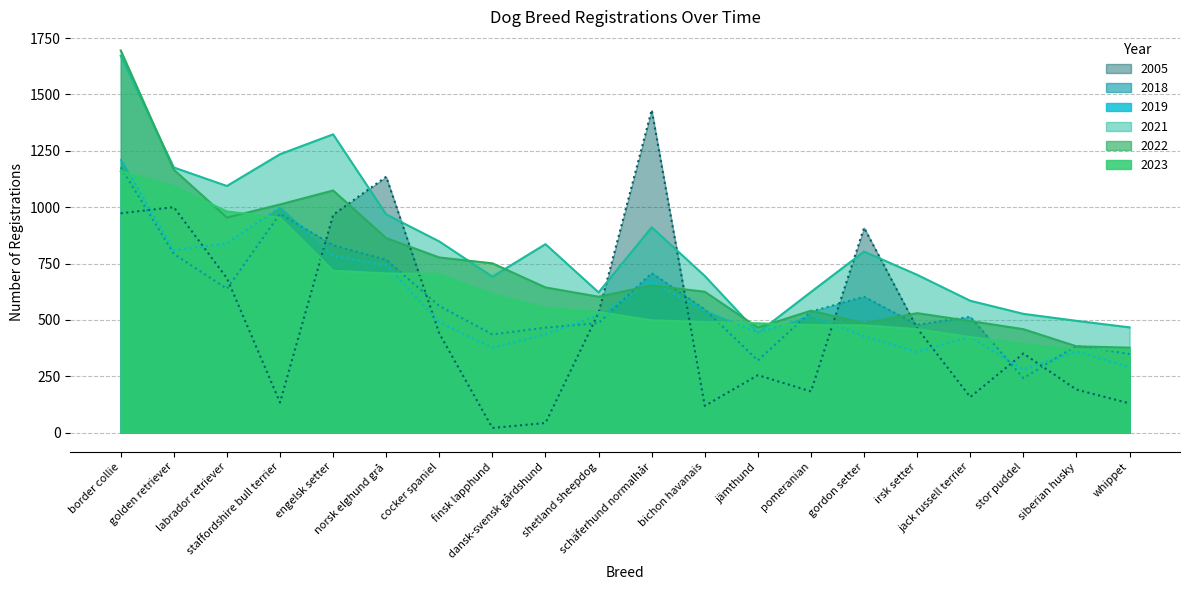

Which series has the largest range (max minus min)?

2005